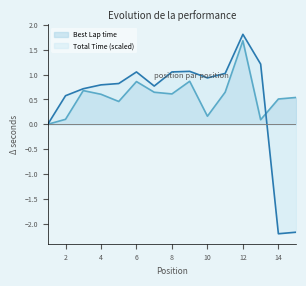

How many lines are shown in the chart?

2